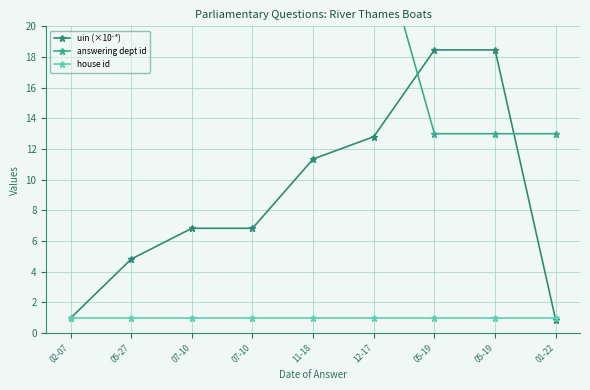

At 05-19, list the series in order from largest to smallest.

uin (×10⁻⁴), answering dept id, house id